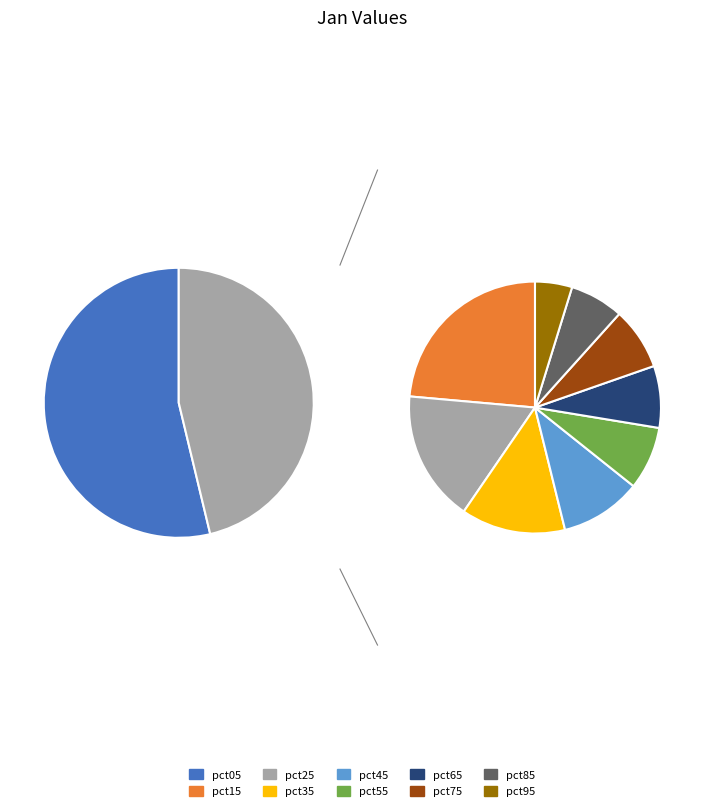

What is the total percentage of pct75 and pct95?

5.9%